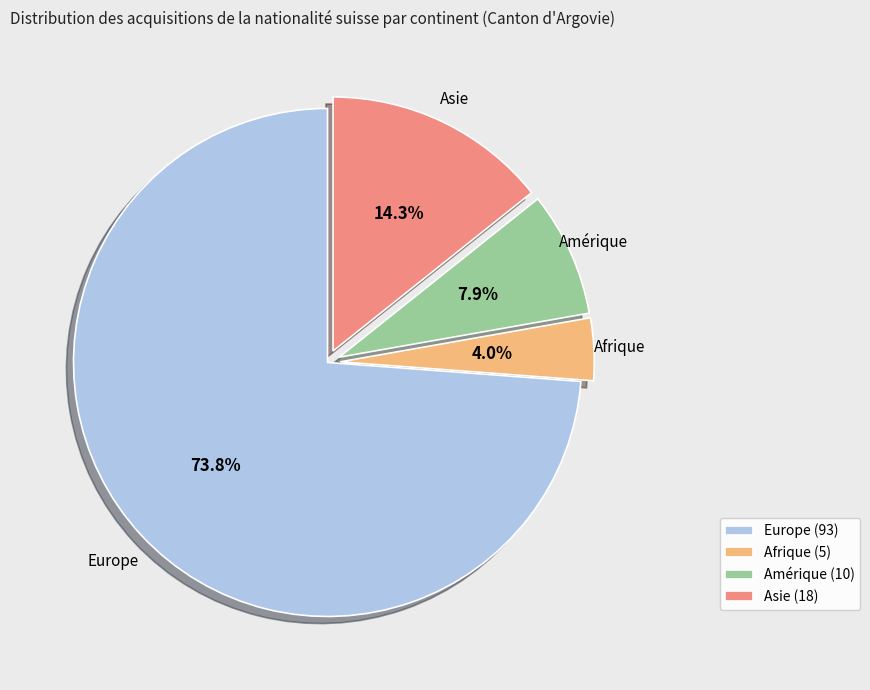

Which slice represents more than half of the pie?

Europe (93)